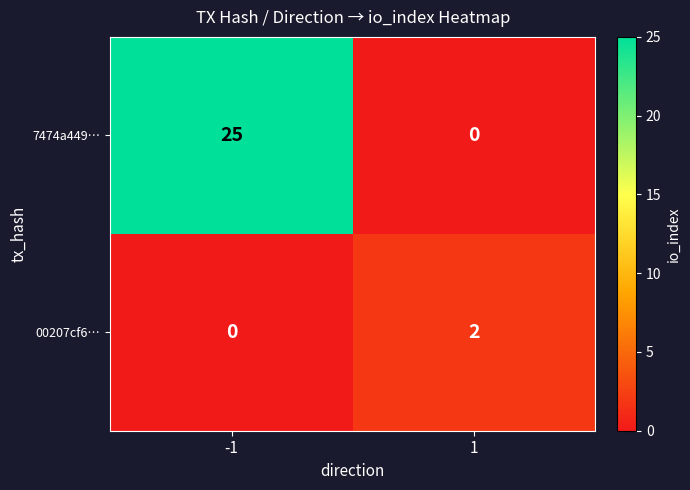

What is the difference between the highest and lowest values at -1?

25